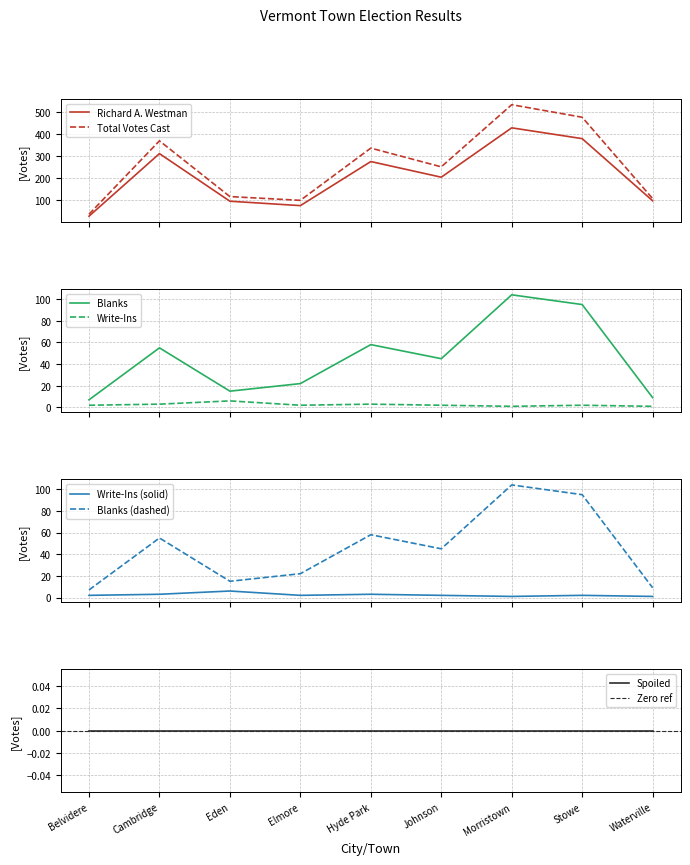

Reading right to left, what are all the values shown in this chart?

Richard A. Westman: 96	378	427	203	274	74	94	310	26
Blanks: 9	95	104	45	58	22	15	55	7
Write-Ins: 1	2	1	2	3	2	6	3	2
Total Votes Cast: 106	475	532	250	335	98	115	368	35